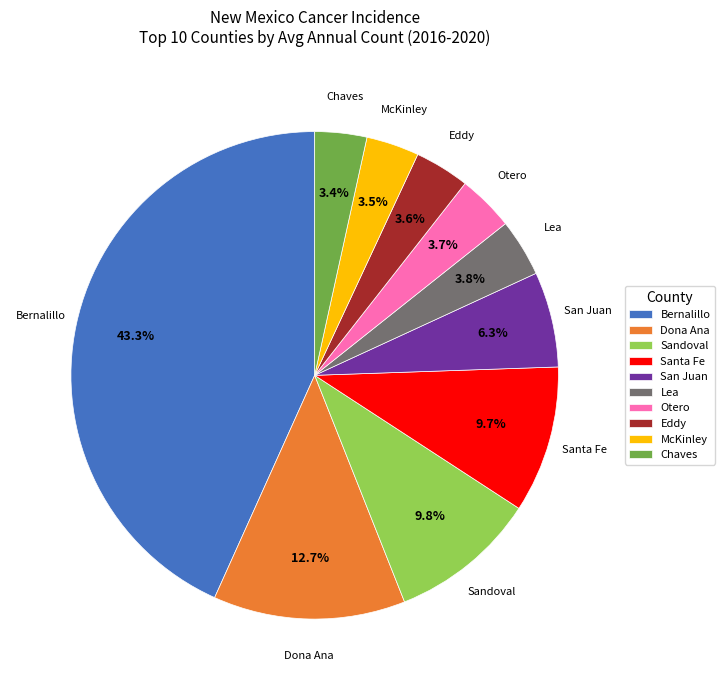

Count the number of slices in the pie.

10